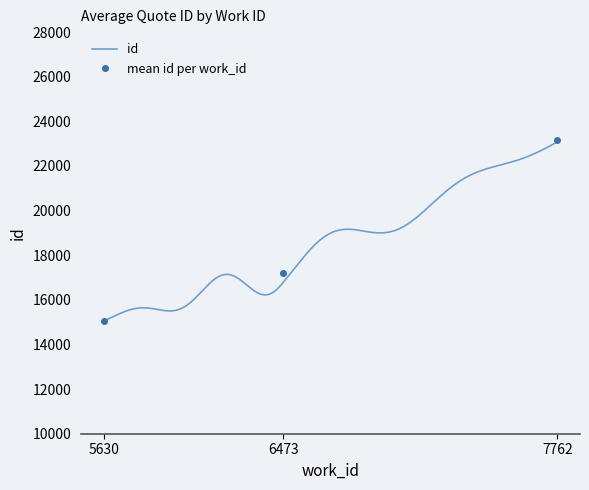

Read the value at 7762.

23176